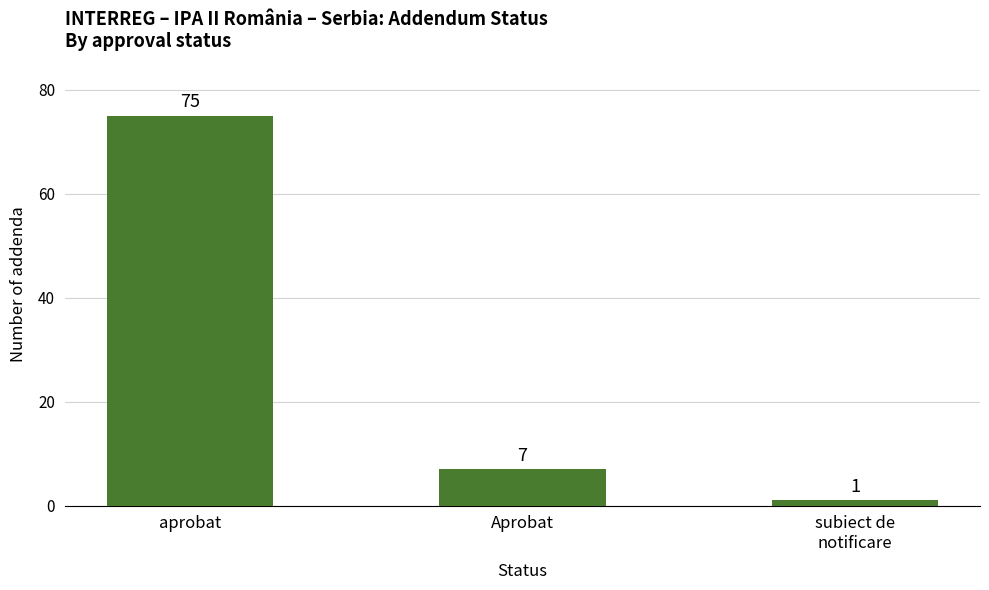

Count the number of categories in the chart.

3